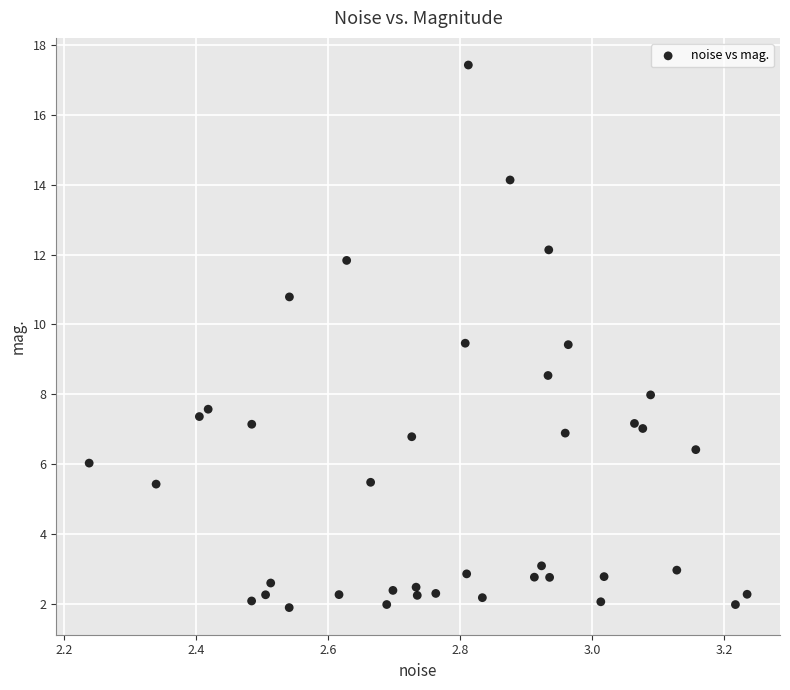

What is the range of X values (max minus min)?

1.0